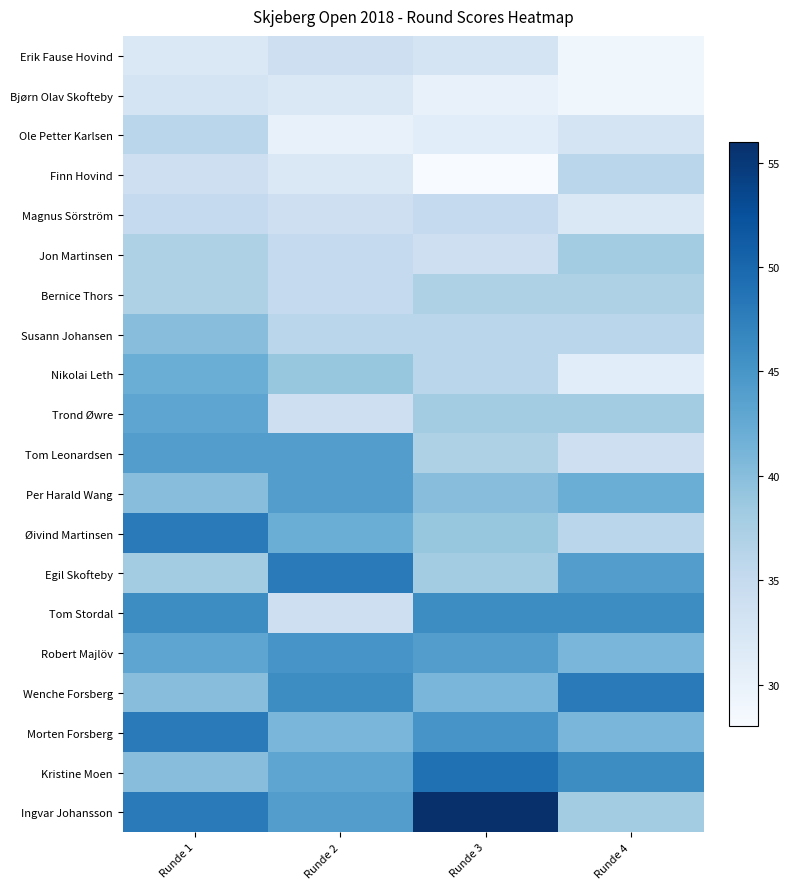

Reading left to right, extract all data points from this chart.

Erik Fause Hovind: Runde 1=32	Runde 2=34	Runde 3=33	Runde 4=29
Bjørn Olav Skofteby: Runde 1=33	Runde 2=32	Runde 3=30	Runde 4=29
Ole Petter Karlsen: Runde 1=36	Runde 2=30	Runde 3=31	Runde 4=33
Finn Hovind: Runde 1=34	Runde 2=32	Runde 3=28	Runde 4=36
Magnus Sörström: Runde 1=35	Runde 2=34	Runde 3=35	Runde 4=32
Jon Martinsen: Runde 1=37	Runde 2=35	Runde 3=34	Runde 4=38
Bernice Thors: Runde 1=37	Runde 2=35	Runde 3=37	Runde 4=37
Susann Johansen: Runde 1=40	Runde 2=36	Runde 3=36	Runde 4=36
Nikolai Leth: Runde 1=42	Runde 2=39	Runde 3=36	Runde 4=31
Trond Øwre: Runde 1=43	Runde 2=34	Runde 3=38	Runde 4=38
Tom Leonardsen: Runde 1=44	Runde 2=44	Runde 3=37	Runde 4=34
Per Harald Wang: Runde 1=40	Runde 2=44	Runde 3=40	Runde 4=42
Øivind Martinsen: Runde 1=48	Runde 2=42	Runde 3=39	Runde 4=36
Egil Skofteby: Runde 1=38	Runde 2=48	Runde 3=38	Runde 4=44
Tom Stordal: Runde 1=46	Runde 2=34	Runde 3=46	Runde 4=46
Robert Majlöv: Runde 1=43	Runde 2=45	Runde 3=44	Runde 4=41
Wenche Forsberg: Runde 1=40	Runde 2=46	Runde 3=41	Runde 4=48
Morten Forsberg: Runde 1=48	Runde 2=41	Runde 3=45	Runde 4=41
Kristine Moen: Runde 1=40	Runde 2=43	Runde 3=49	Runde 4=46
Ingvar Johansson: Runde 1=48	Runde 2=44	Runde 3=56	Runde 4=38